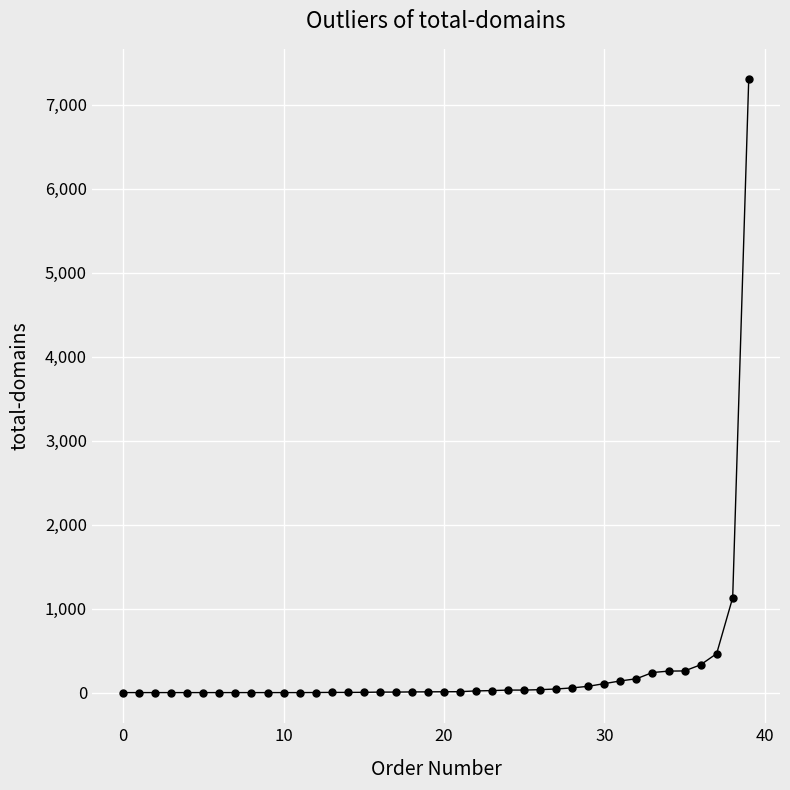

What is the sum of all values?

10763